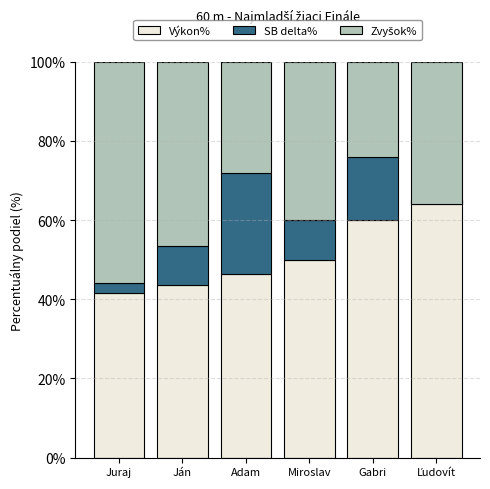

True or false: Zvyšok% has a value of 22.3 at Ján.

False